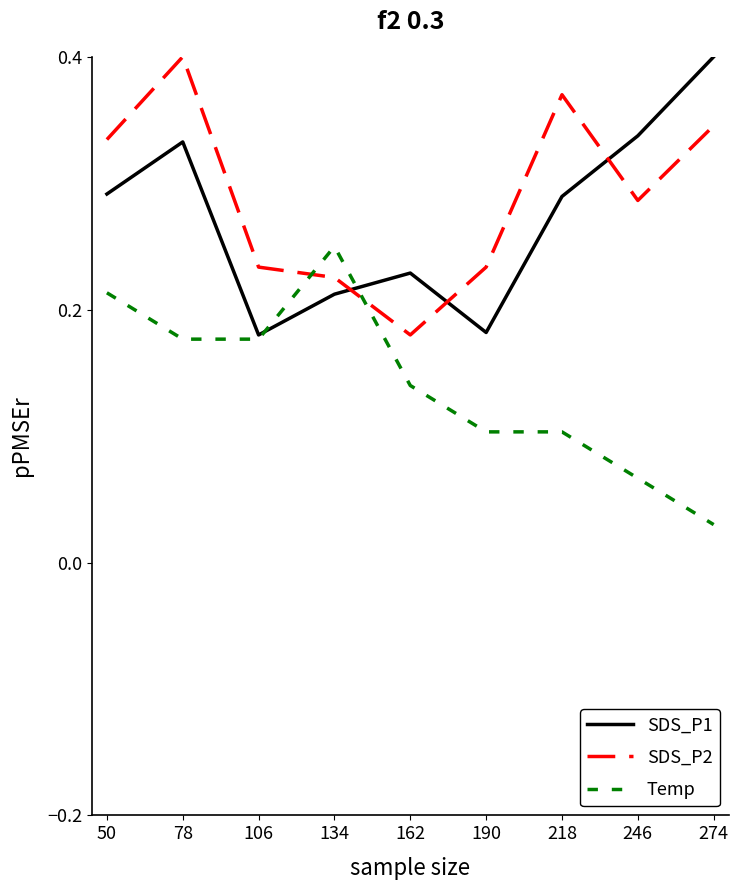

True or false: Temp has more than 2 interior local peaks.

False